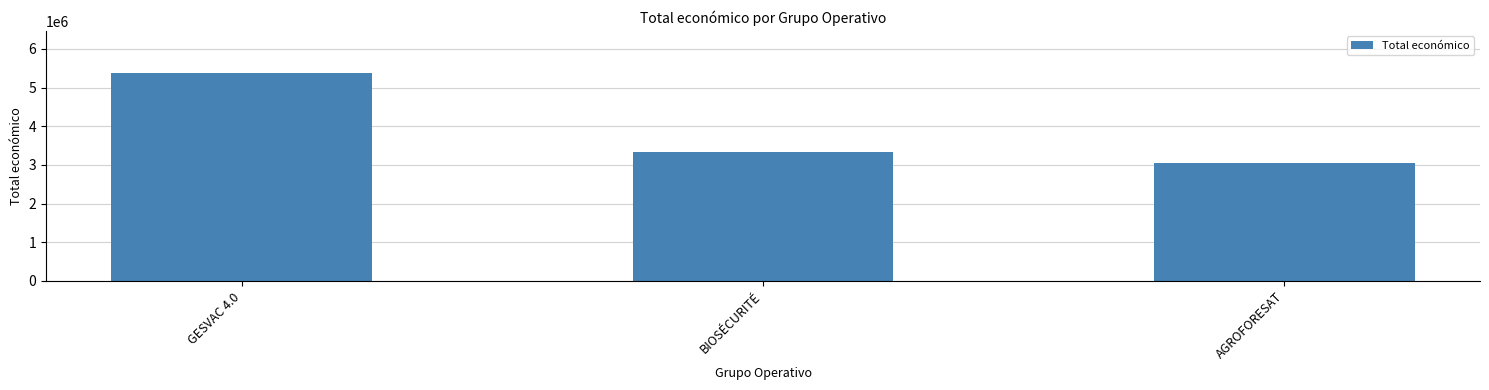

What is the minimum value shown in the chart?

3051573